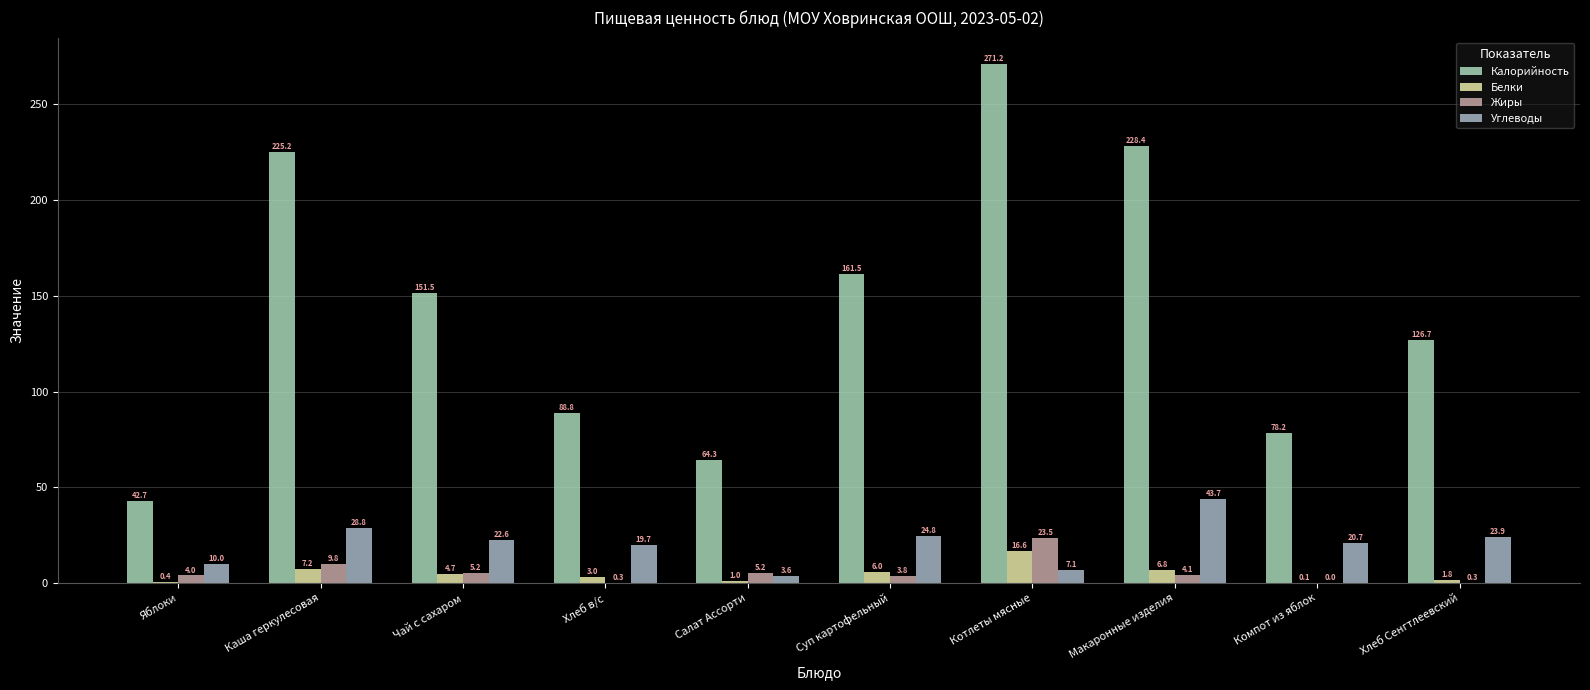

What is the average value of the Калорийность series?

143.8